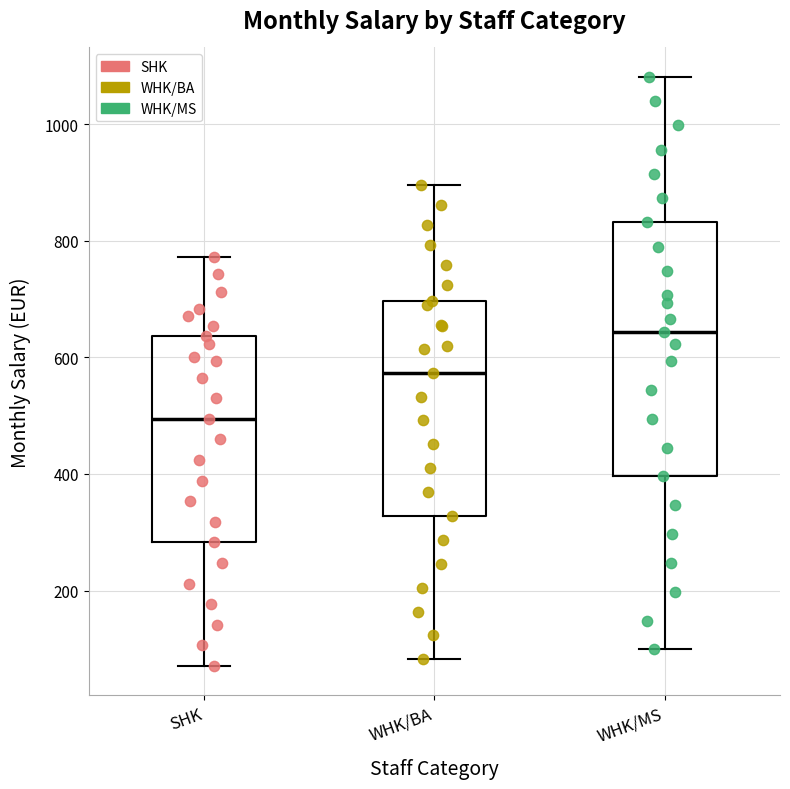

Where is the lower edge of the box for WHK/MS on the y-axis? The values are not printed on the chart, so give them approximately, as read against the axis.

400